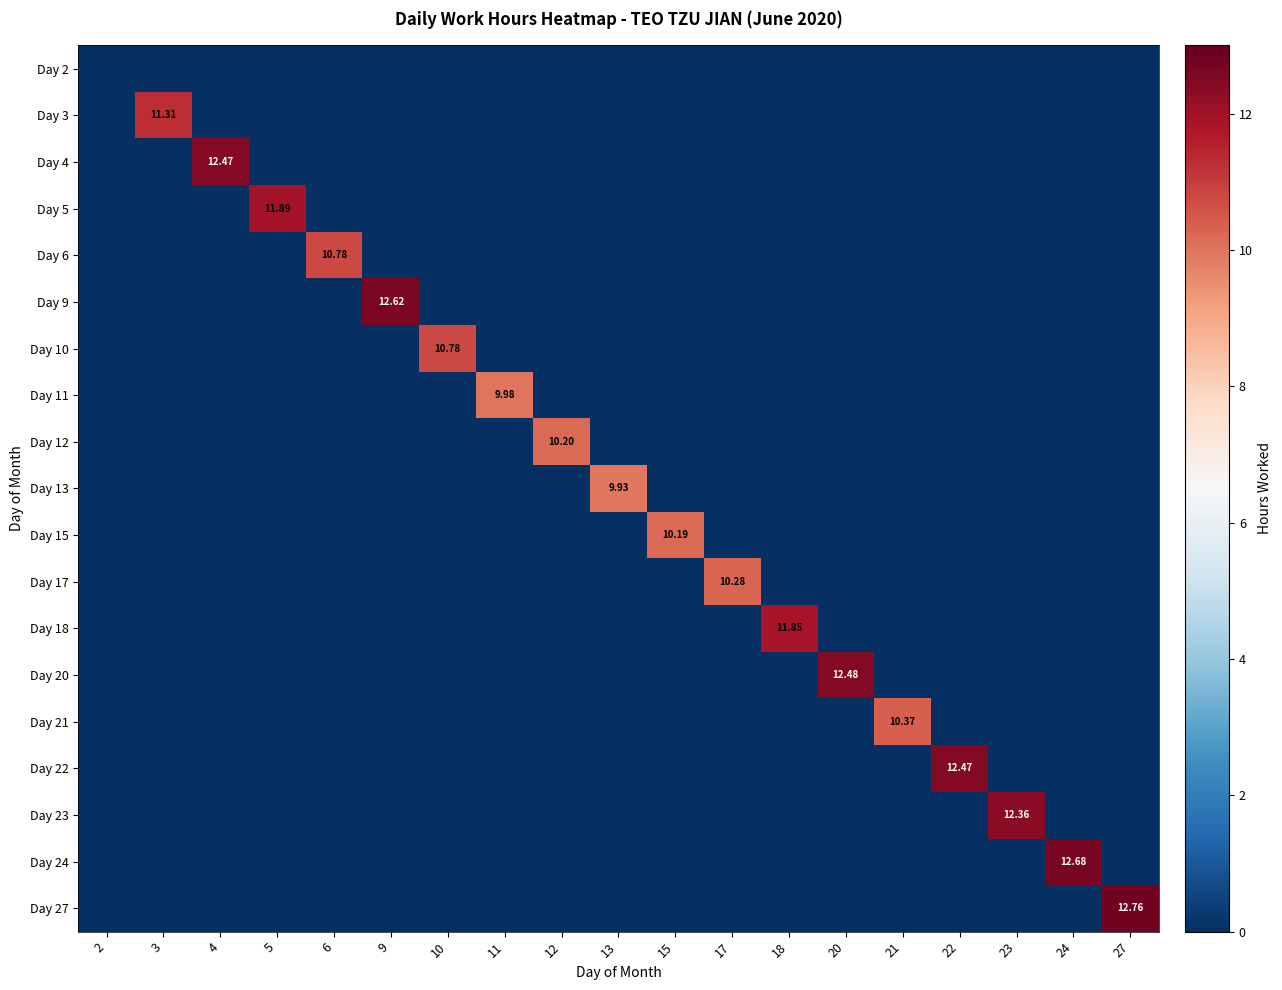

What is the difference between the Day 23 values at 3 and 23?

12.4